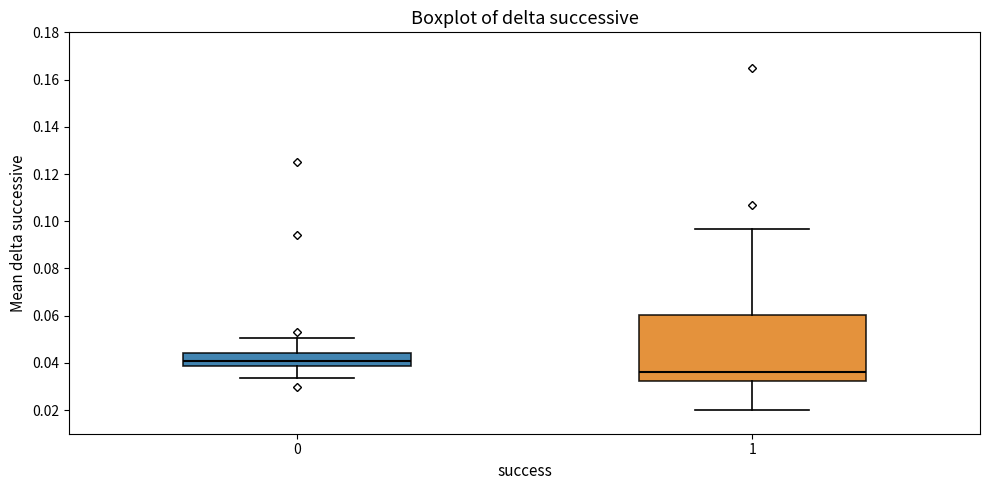

Reading left to right, read every box against the y-axis: the position of its median line, the range the box covers, and the ends of its whiskers. The values are not printed on the chart, so give them approximately, as read against the axis.

0: median 0.040, box 0.038 to 0.044, whiskers 0.034 to 0.050
1: median 0.036, box 0.032 to 0.060, whiskers 0.020 to 0.096